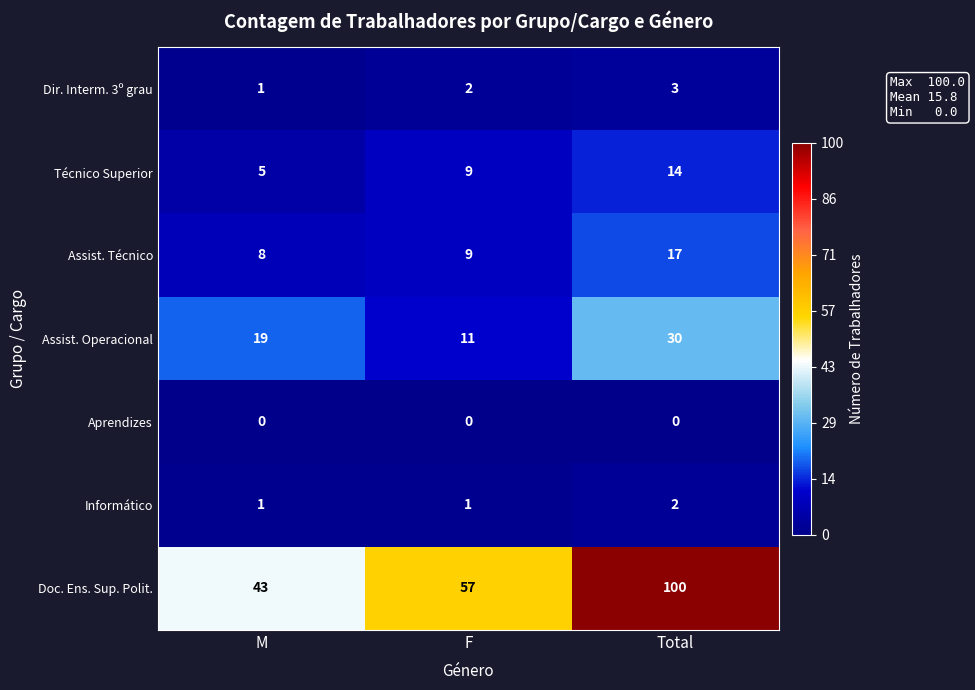

At which category is the sum across all series the highest?

Total